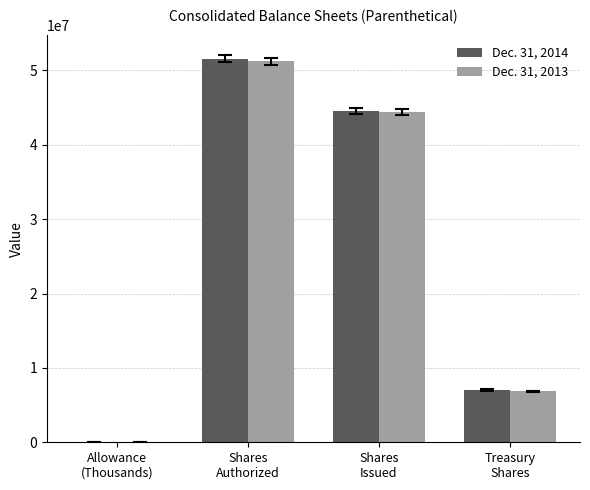

Reading right to left, transcribe all the data shown in this chart.

Dec. 31, 2014: Treasury
Shares=7034238	Shares
Issued=44562122	Shares
Authorized=51596360	Allowance
(Thousands)=1082
Dec. 31, 2013: Treasury
Shares=6831897	Shares
Issued=44375952	Shares
Authorized=51207849	Allowance
(Thousands)=571